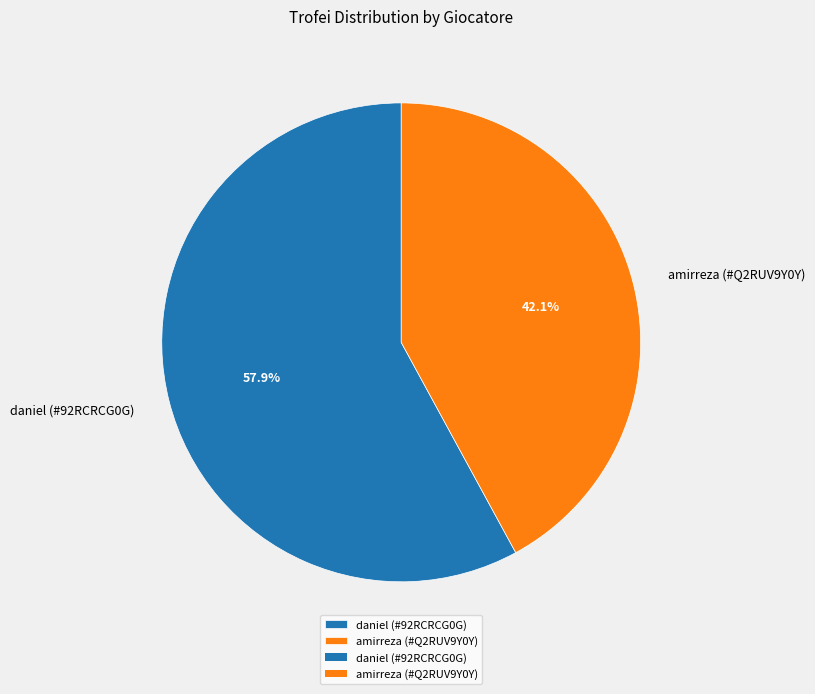

Is it true that daniel (#92RCRCG0G) is 58% of the pie?

True